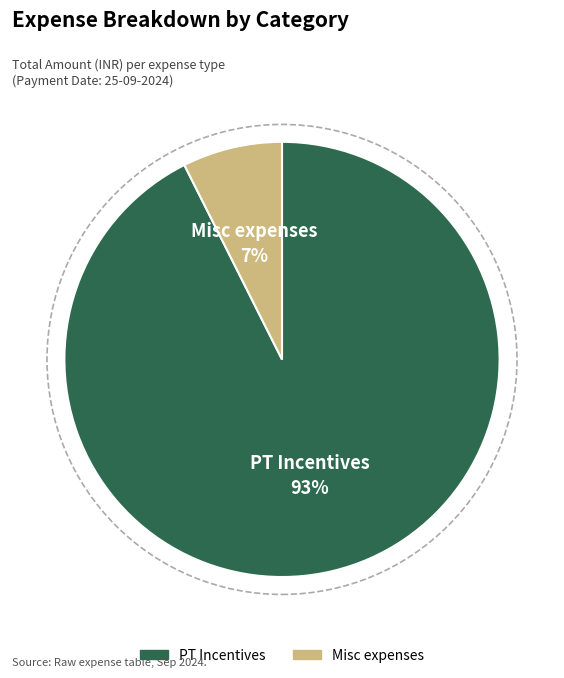

Does PT Incentives account for over 50% of the chart?

Yes